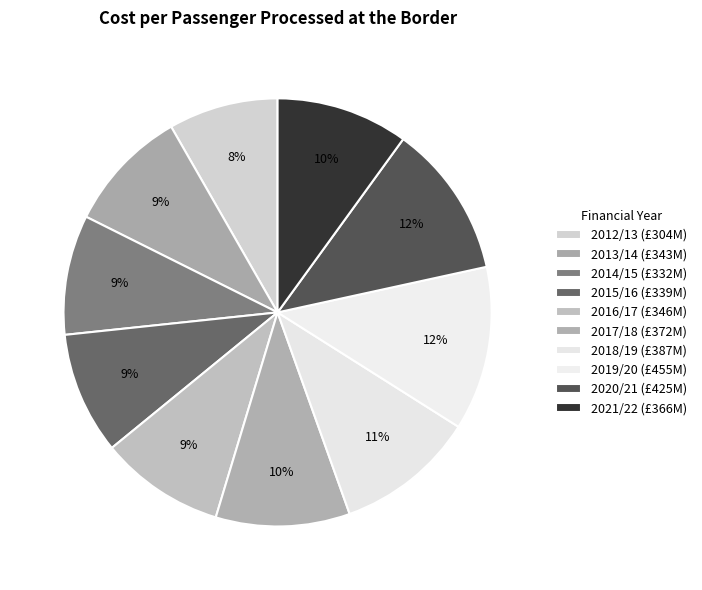

To the nearest percent, what is the average slice percentage?

10%